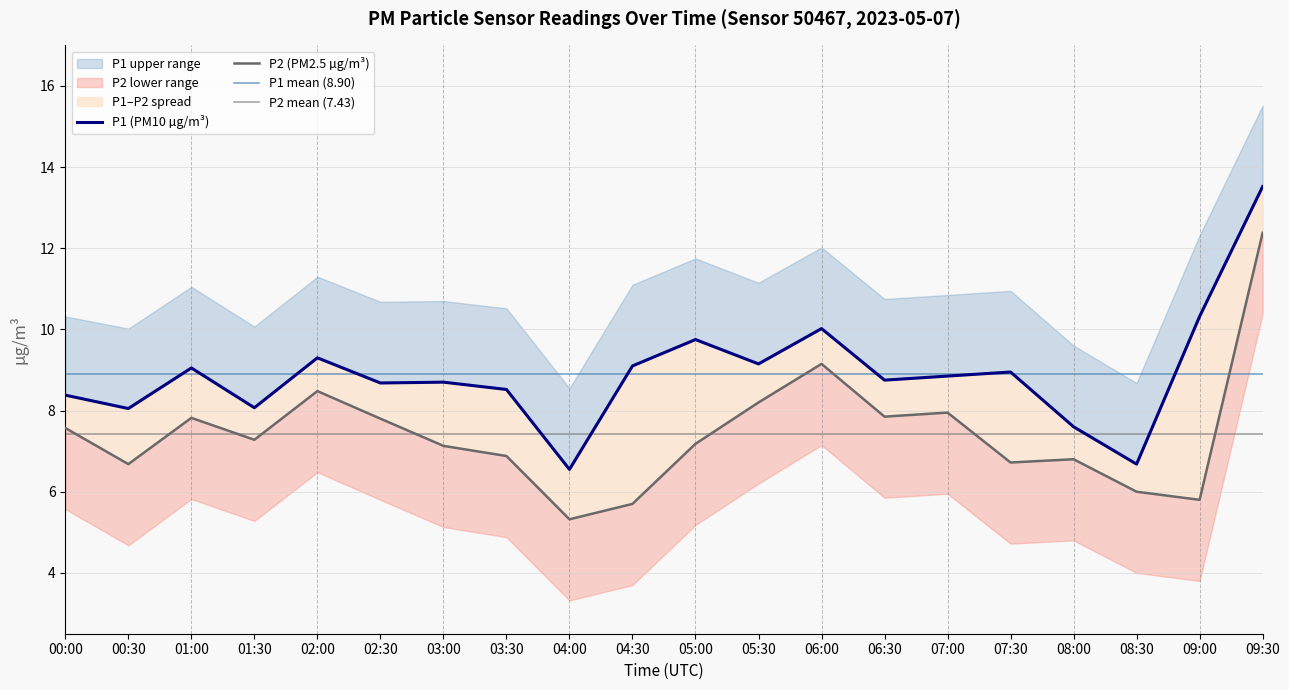

In P2, how many points are lower than both neighbors (excluding endpoints)?

6